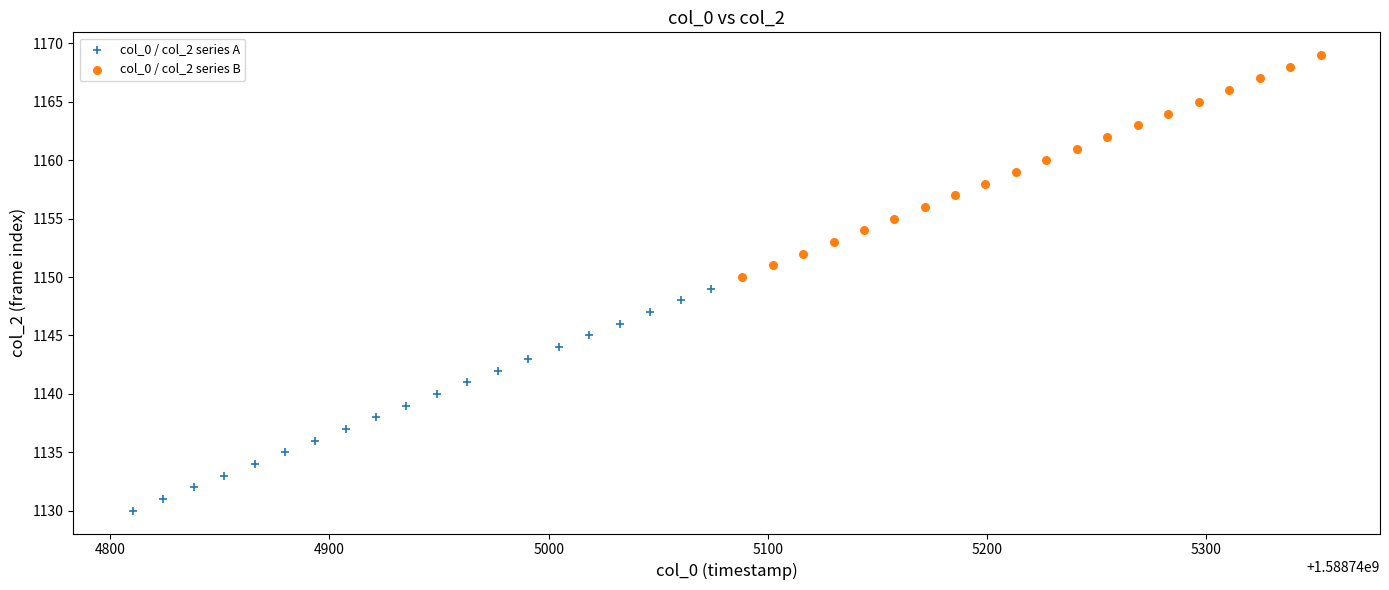

Which series contains the highest Y value?

col_0 / col_2 series B